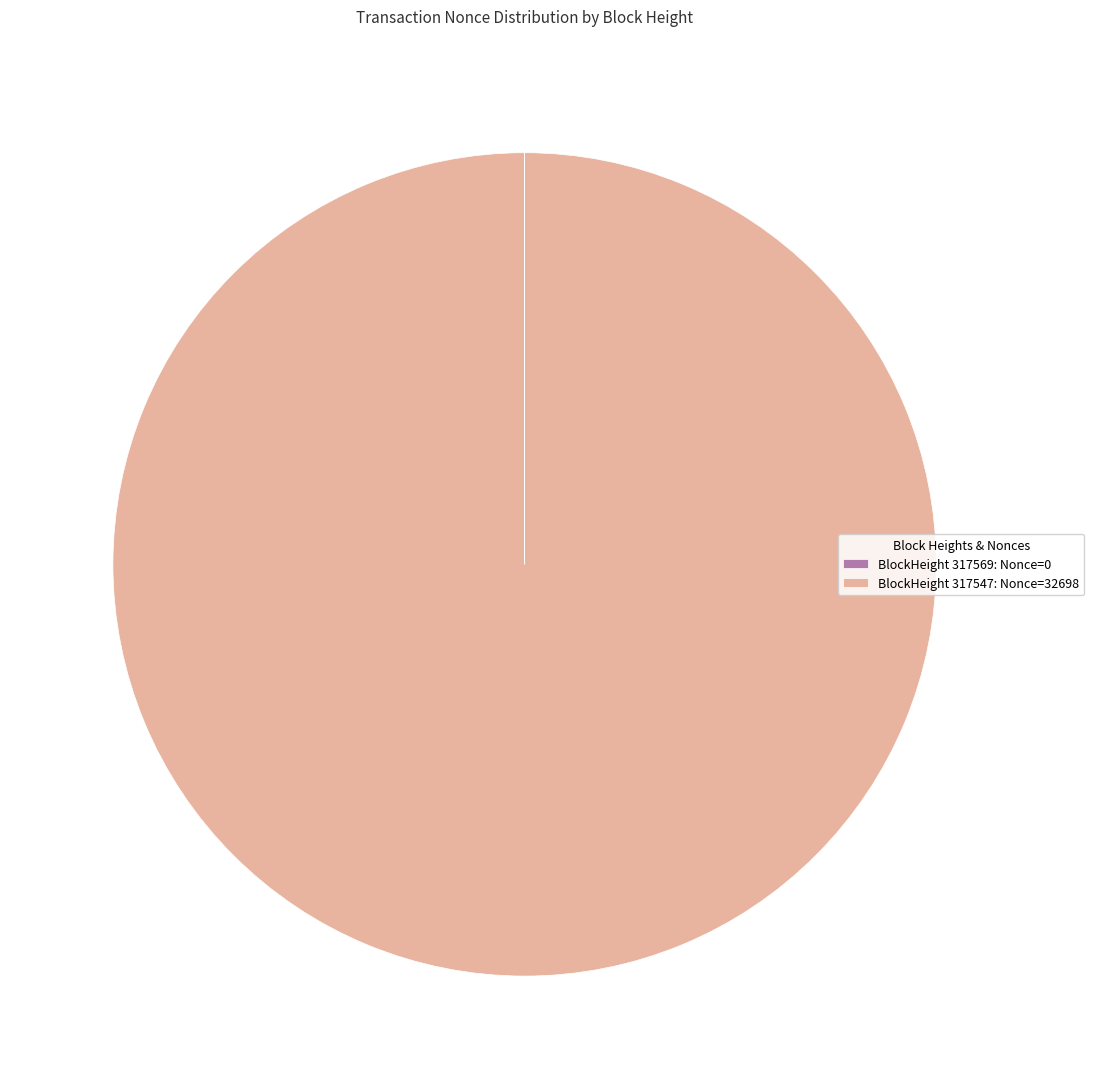

Which slice is the largest?

BlockHeight 317547: Nonce=32698